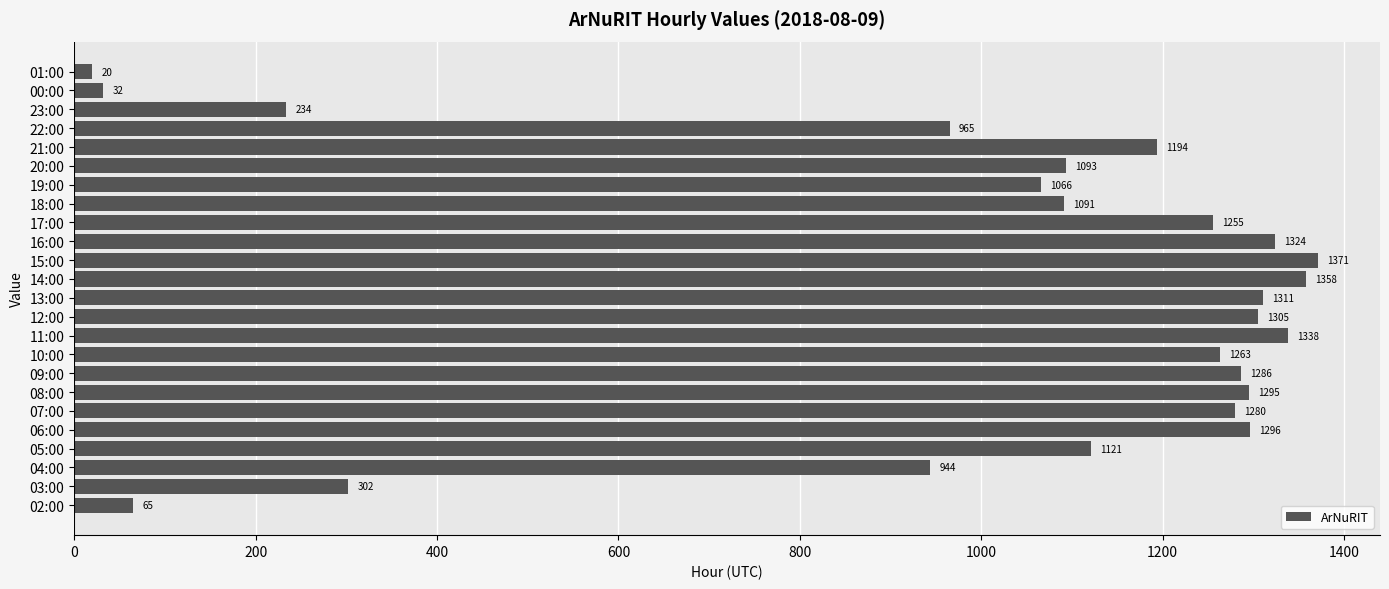

What is the ratio of the value at 16:00 to the value at 22:00?

1.4